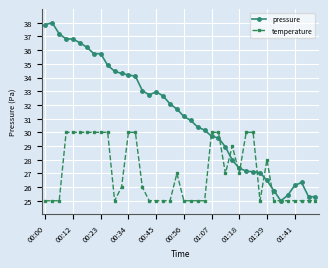

Is this an area chart (filled region under the line)?

No